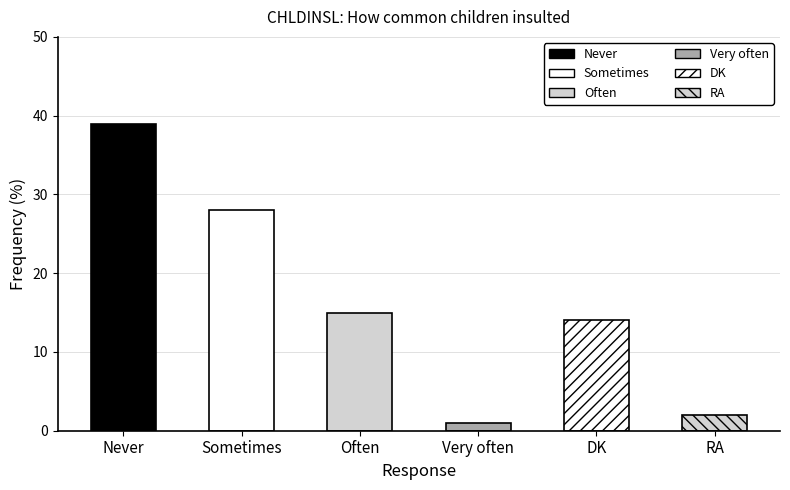

Reading left to right, what are all the values shown in this chart?

39	28	15	1	14	2